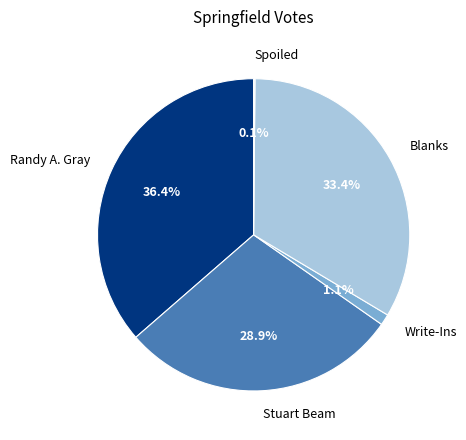

What portion of the pie excludes Write-Ins?

98.9%